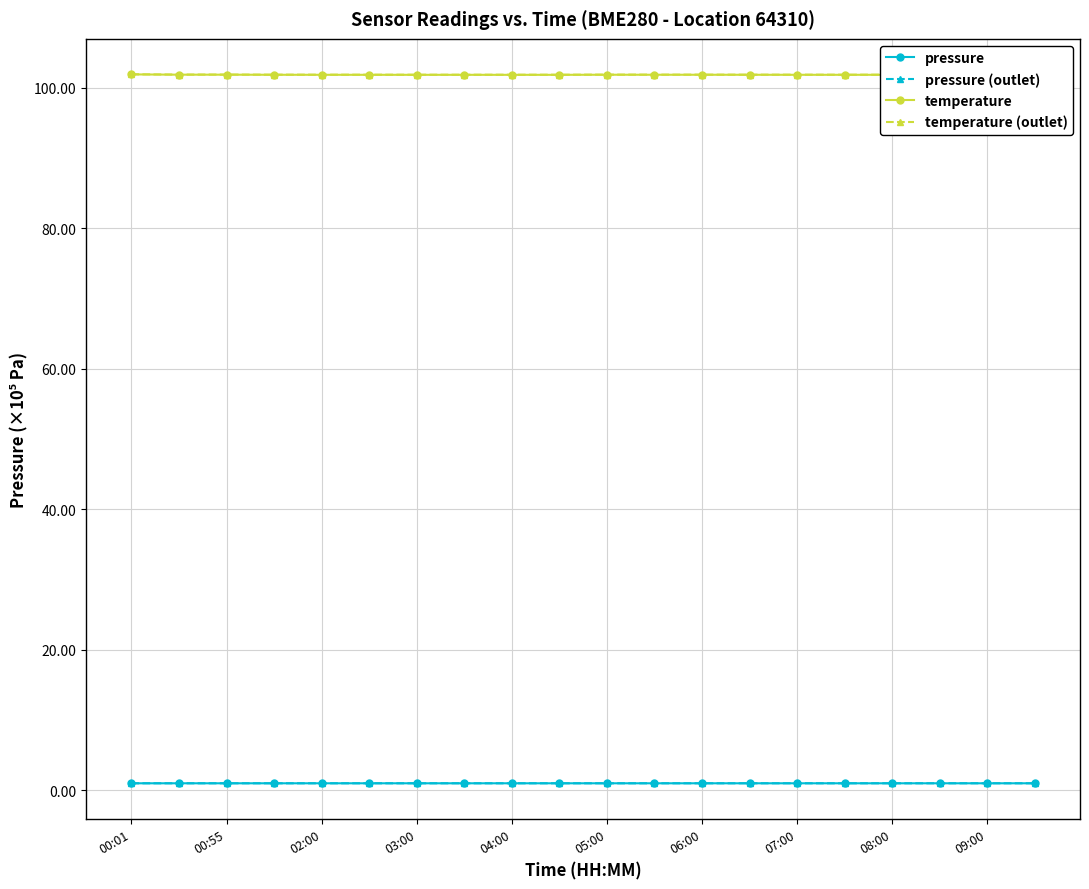

What is the maximum value shown in the chart?

101.9